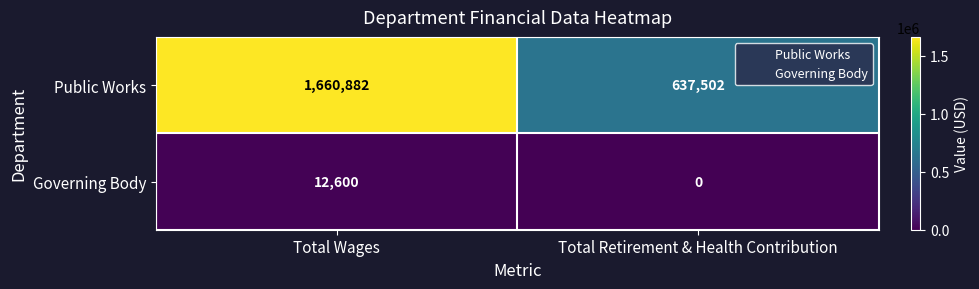

Reading right to left, transcribe all the data shown in this chart.

Public Works: 637502	1660882
Governing Body: 0	12600